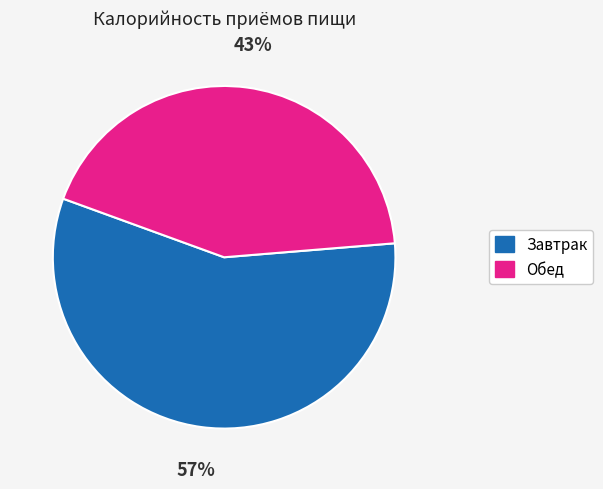

Count the number of slices in the pie.

2